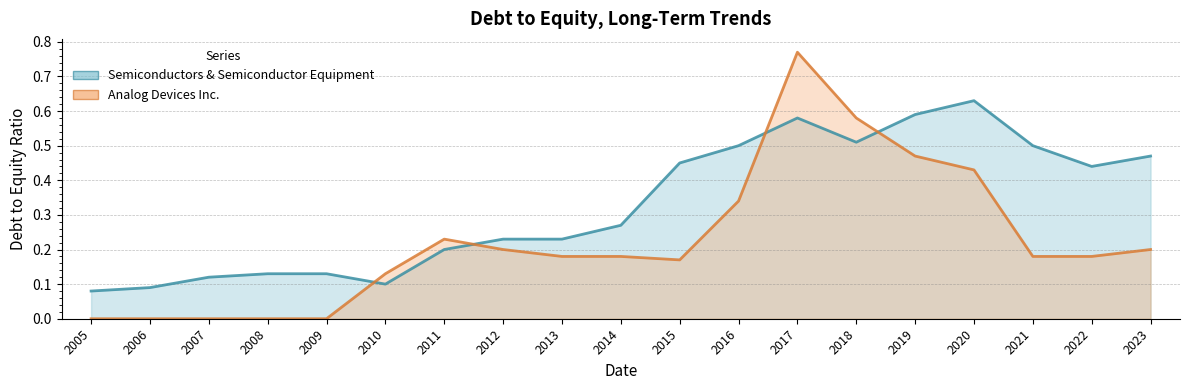

Which series has the largest total across all categories?

Semiconductors & Semiconductor Equipment